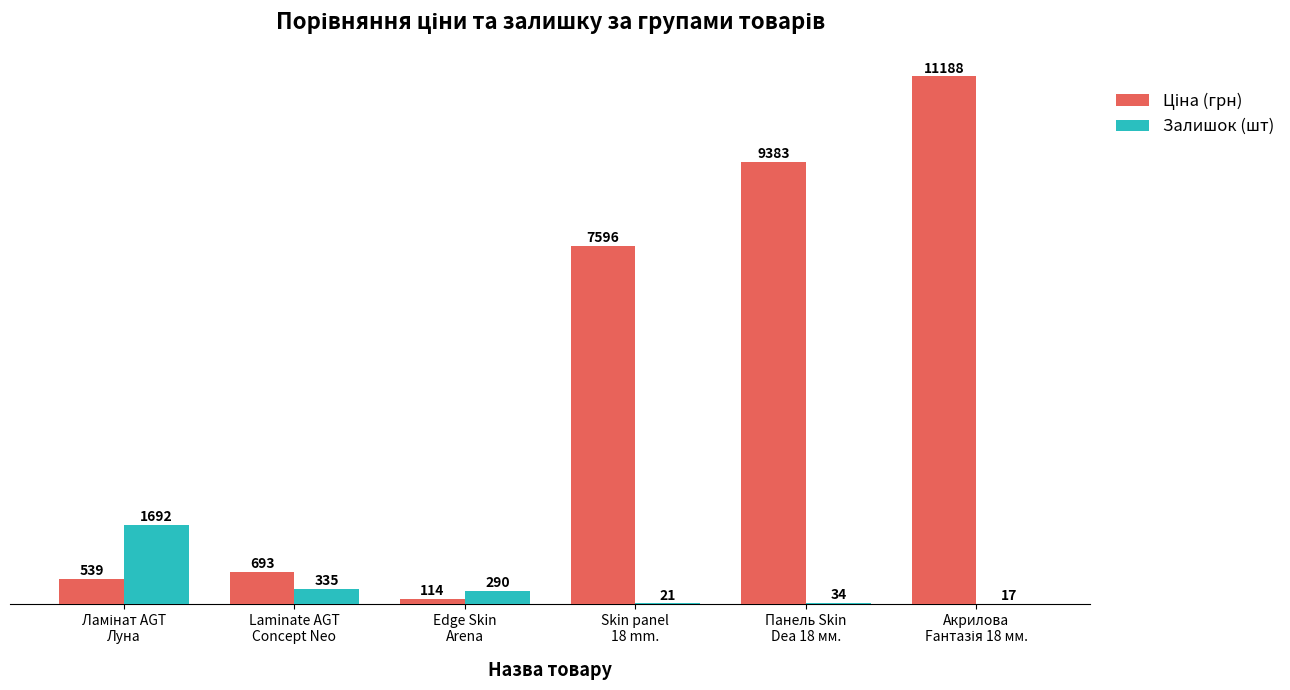

What is the sum of all Залишок (шт) values?

2389.0